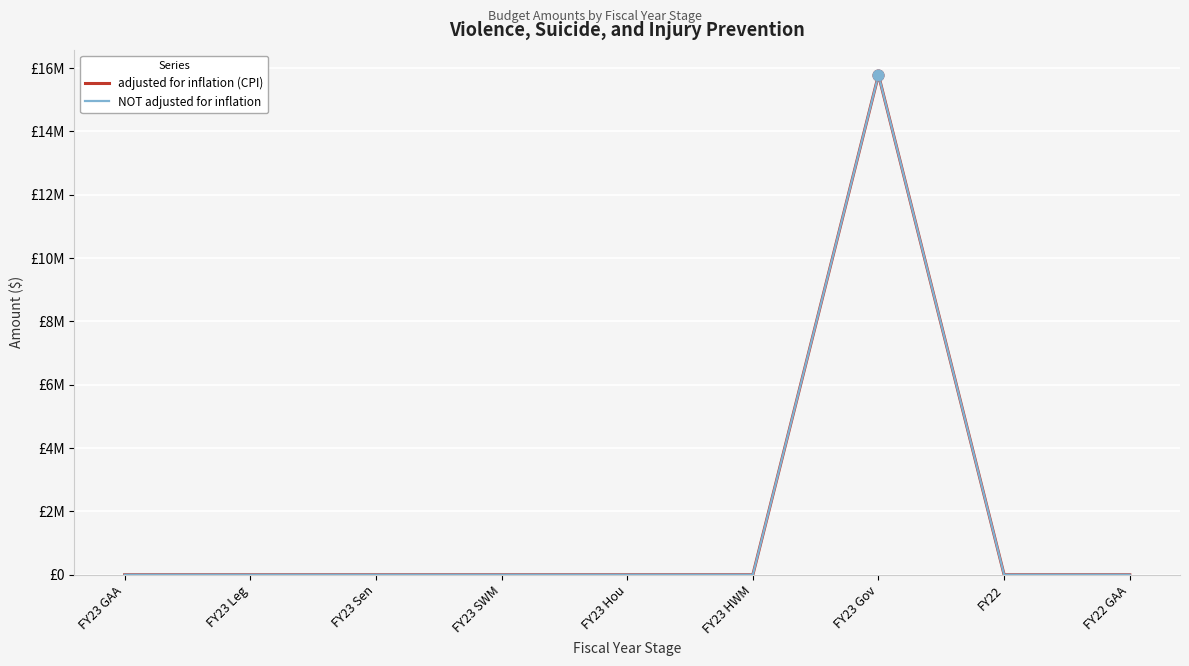

At how many categories does at least one series exceed 10672378?

1